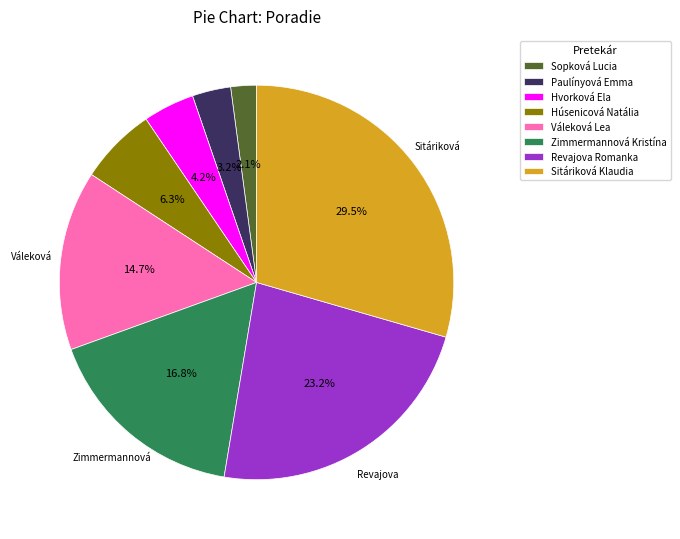

Which slice is the largest?

Sitáriková Klaudia